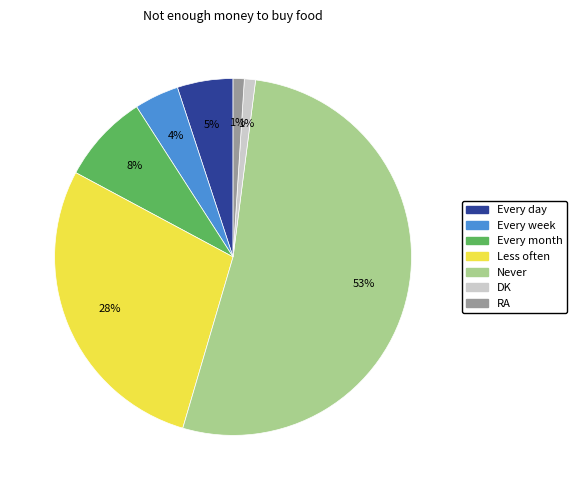

Does Never represent more than half of the total?

Yes